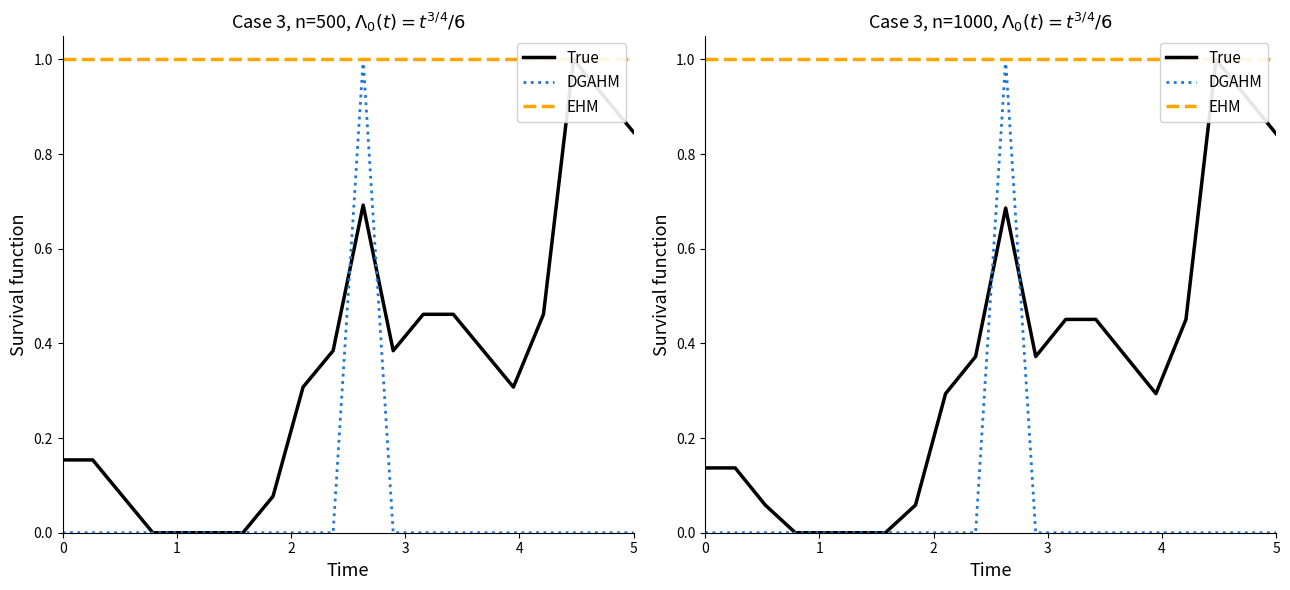

How many lines are shown in the chart?

3